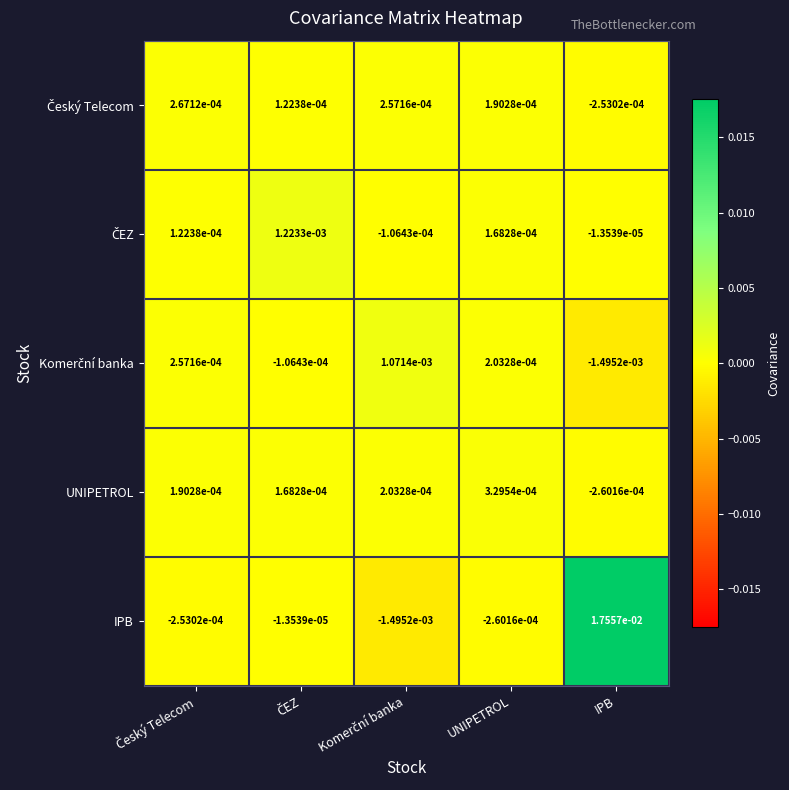

Which series has the largest total across all categories?

IPB